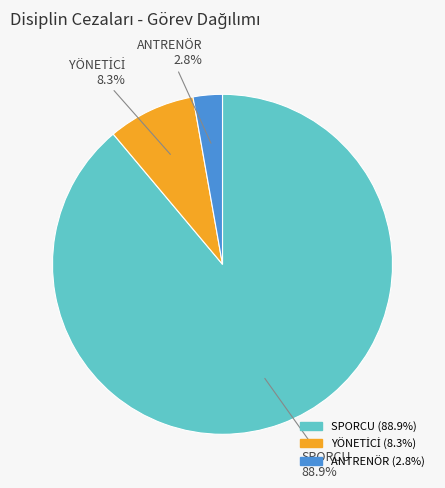

Is there any slice that represents more than half of the pie?

Yes